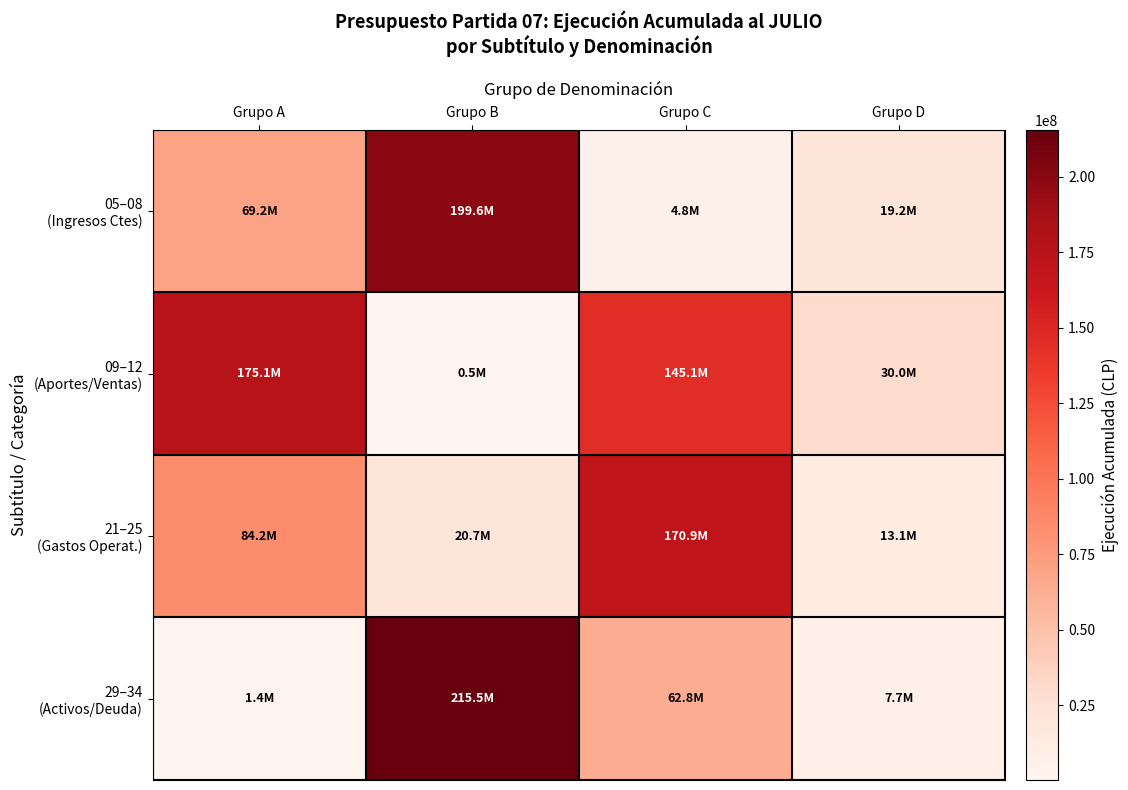

At Grupo D, list the series in order from smallest to largest.

29–34 (Activos/Deuda), 21–25 (Gastos Operat.), 05–08 (Ingresos Ctes), 09–12 (Aportes/Ventas)